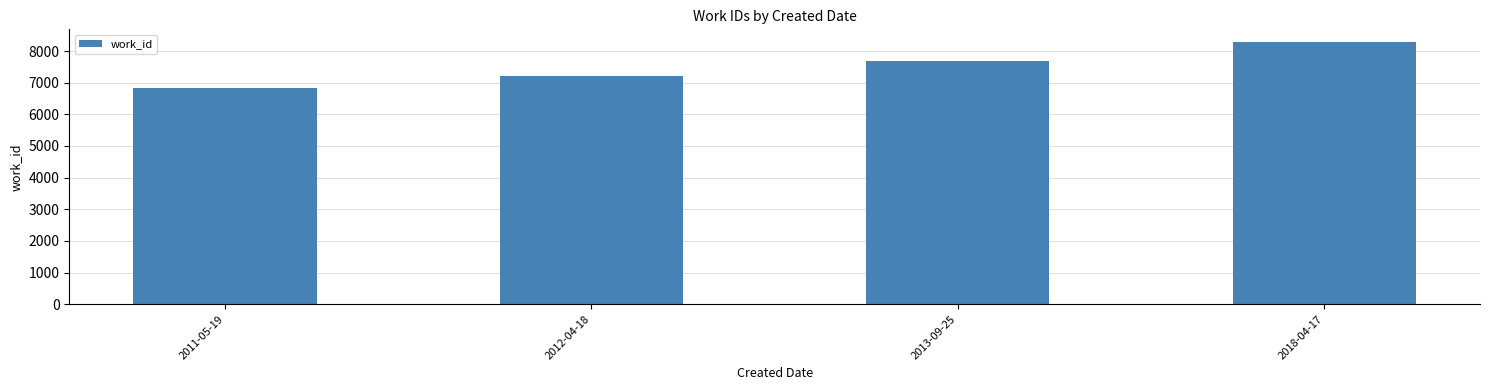

Count the number of categories in the chart.

4